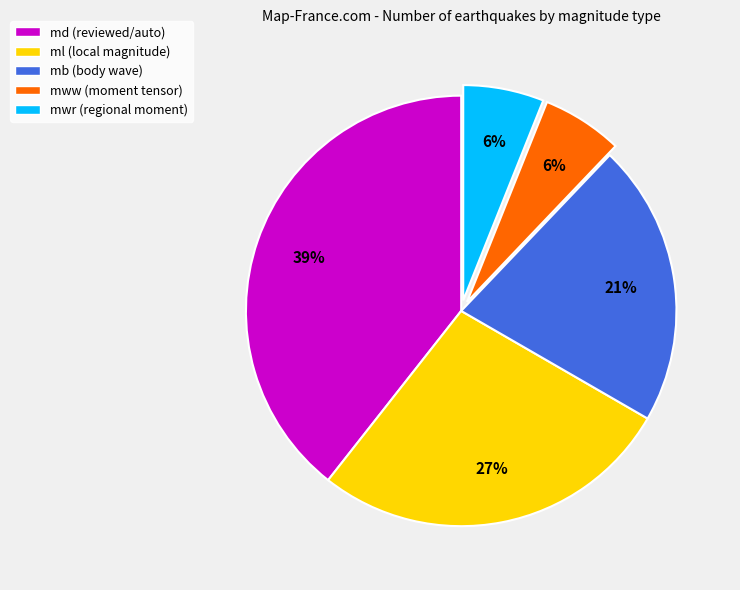

Count the number of slices in the pie.

5